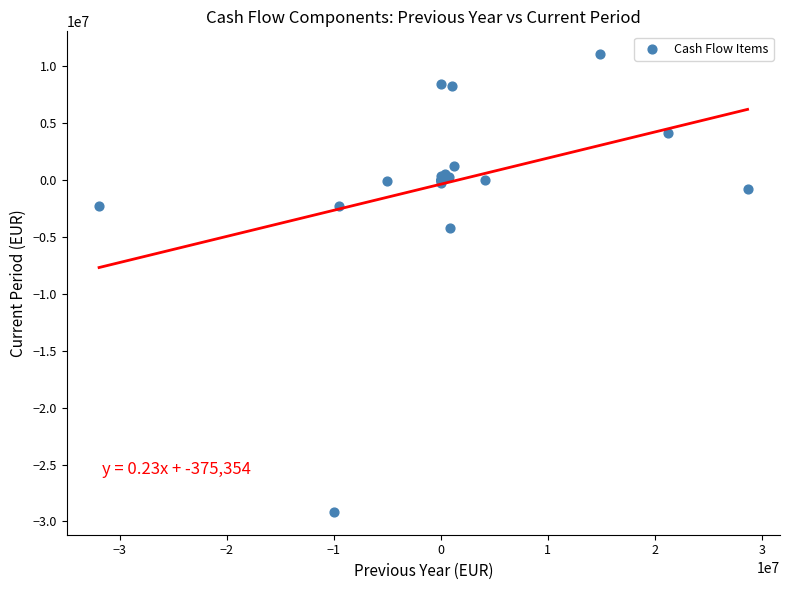

What Y value in the scatter plot is closest to -9056414?

-4185520